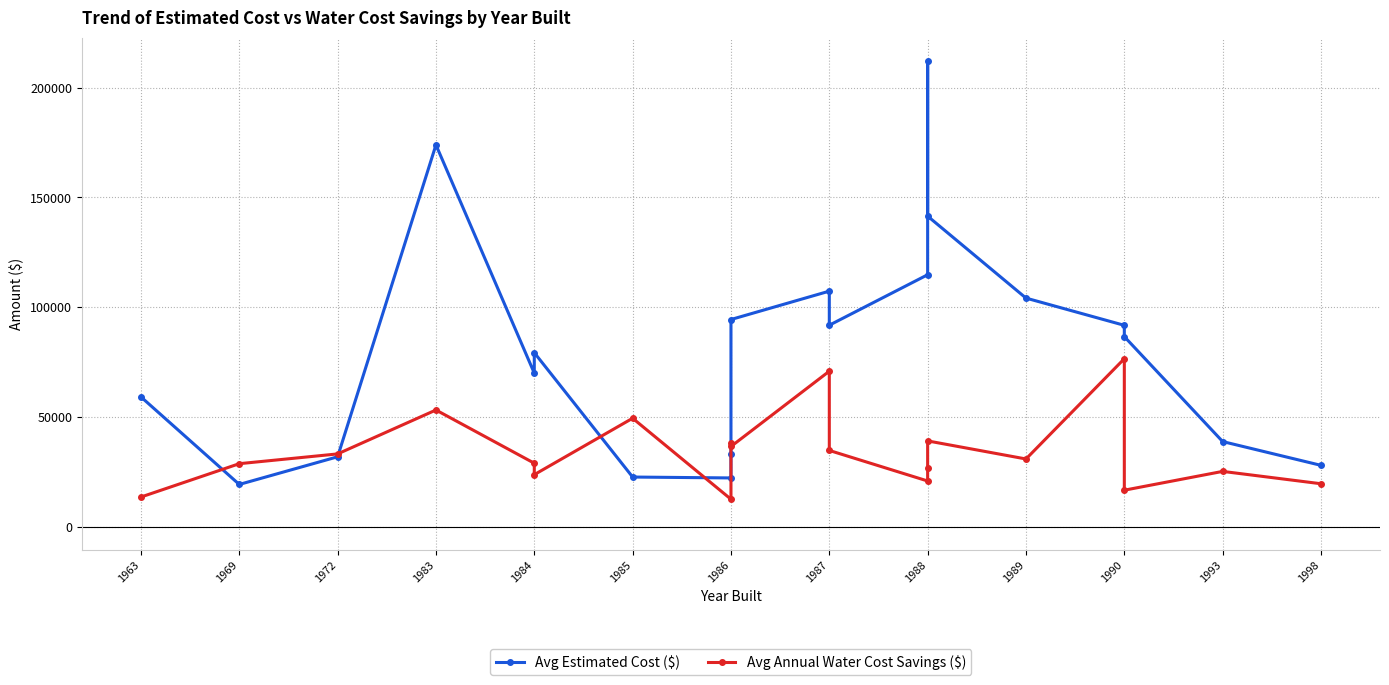

How many lines are shown in the chart?

2